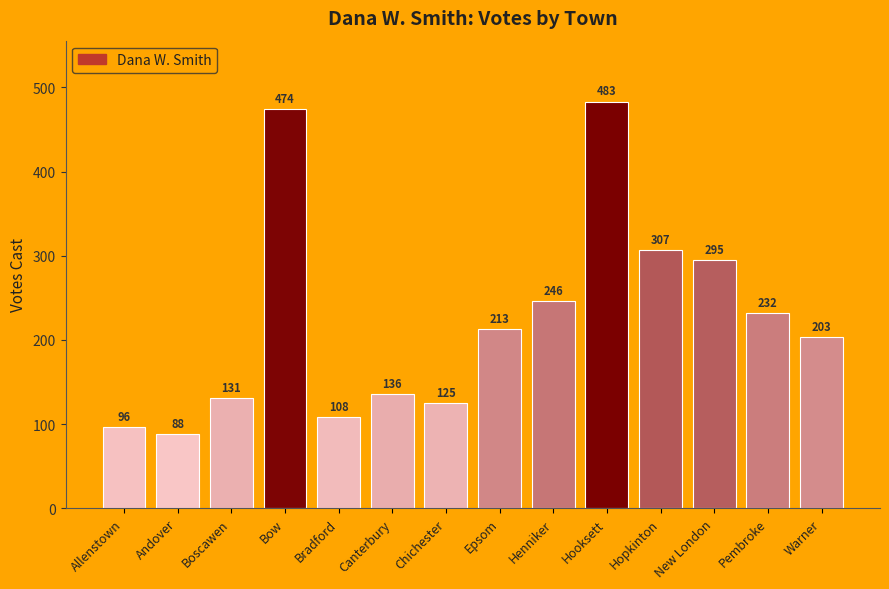

At which label is the value closest to 285?

New London